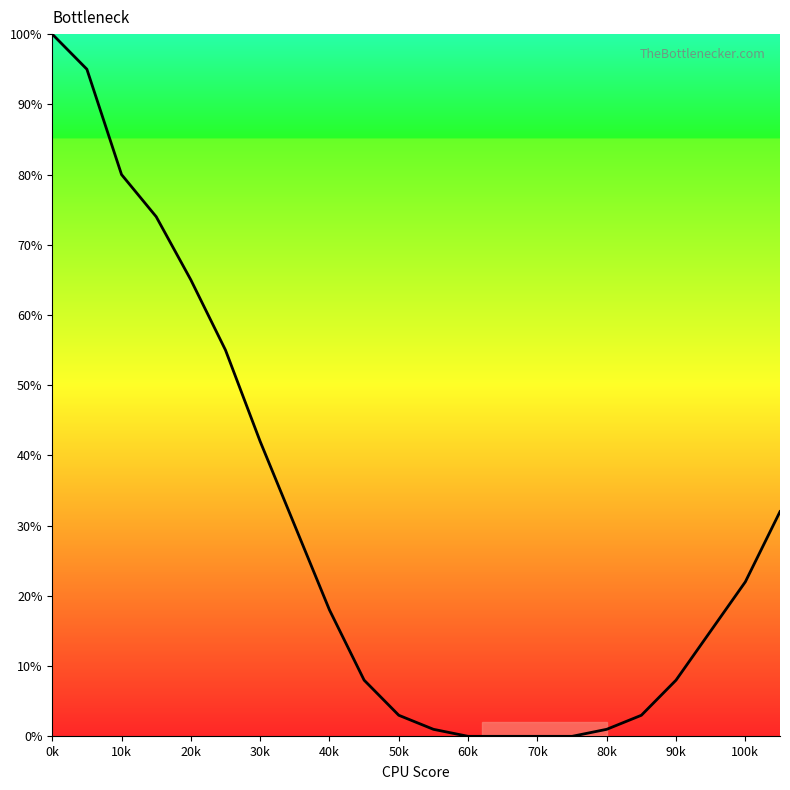

What is the greatest value displayed?

100